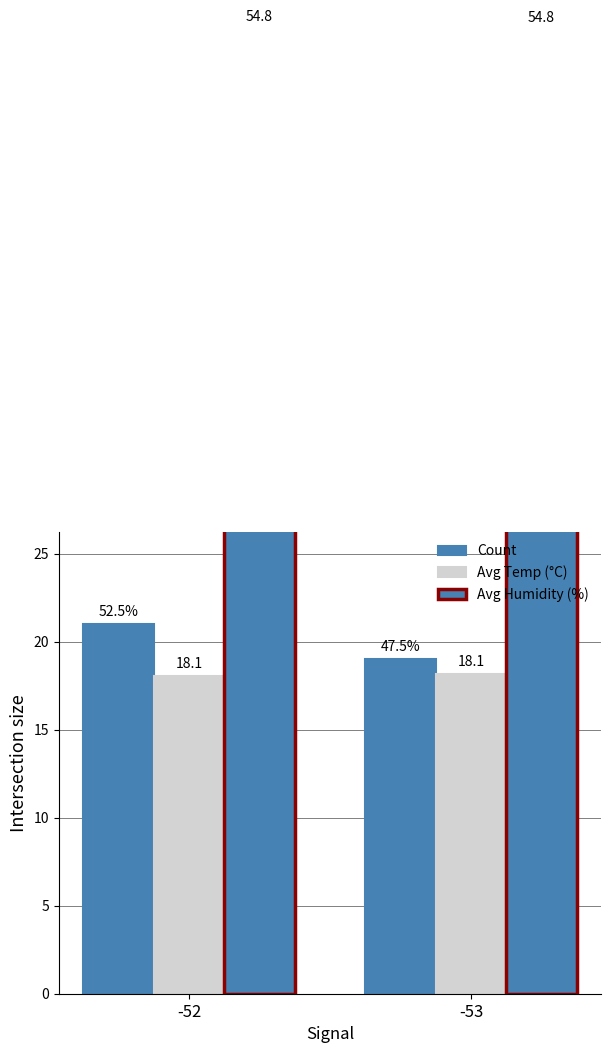

Reading left to right, what are all the values shown in this chart?

Count: -52=21.0	-53=19.0
Avg Temp (°C): -52=18.1	-53=18.1
Avg Humidity (%): -52=54.8	-53=54.8